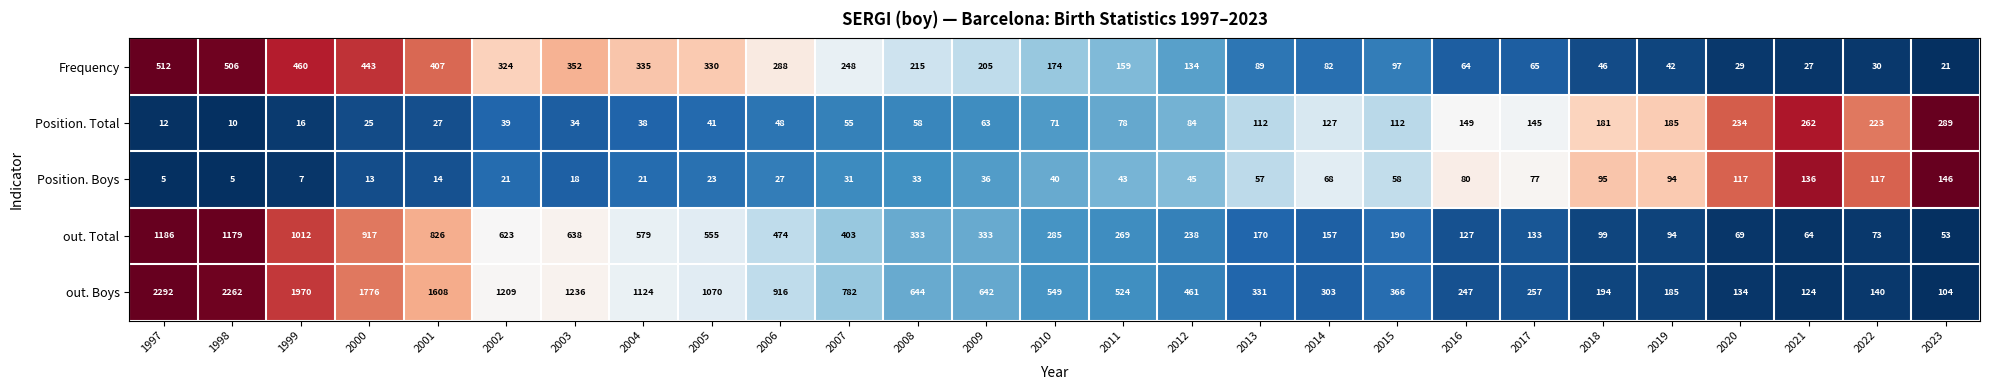

Is the value of out. Total at 1998 greater than the value of Position. Total at 2000?

Yes